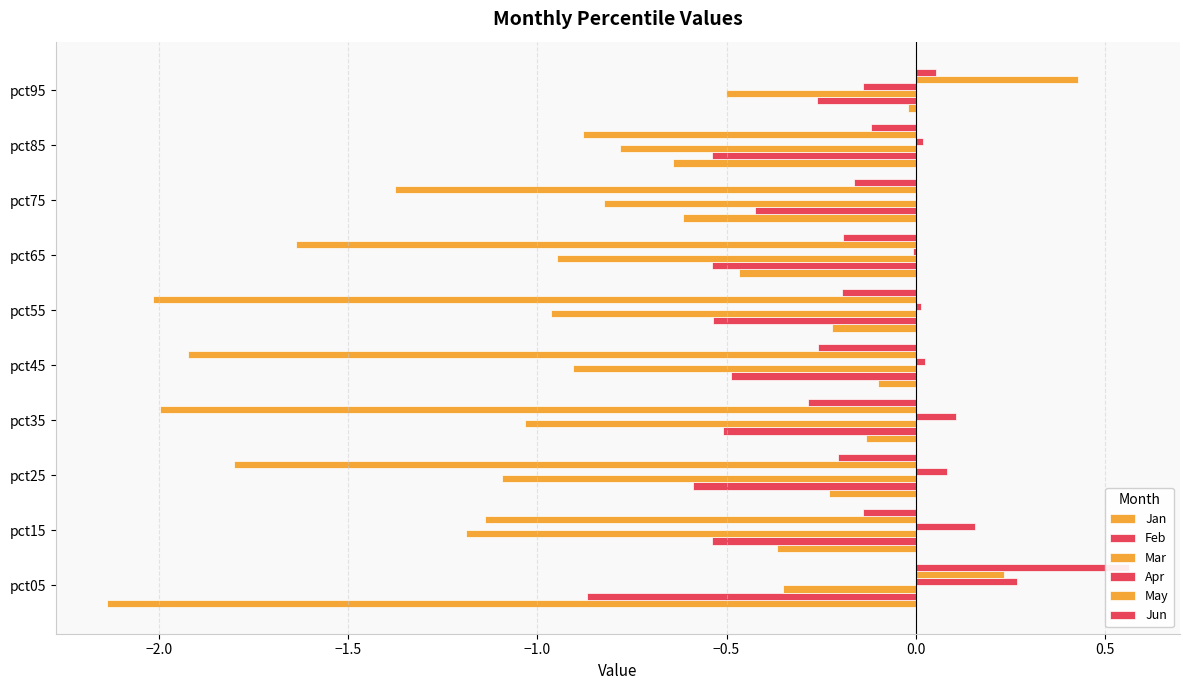

The value of Jun at pct95 is 0.1. True or false?

True